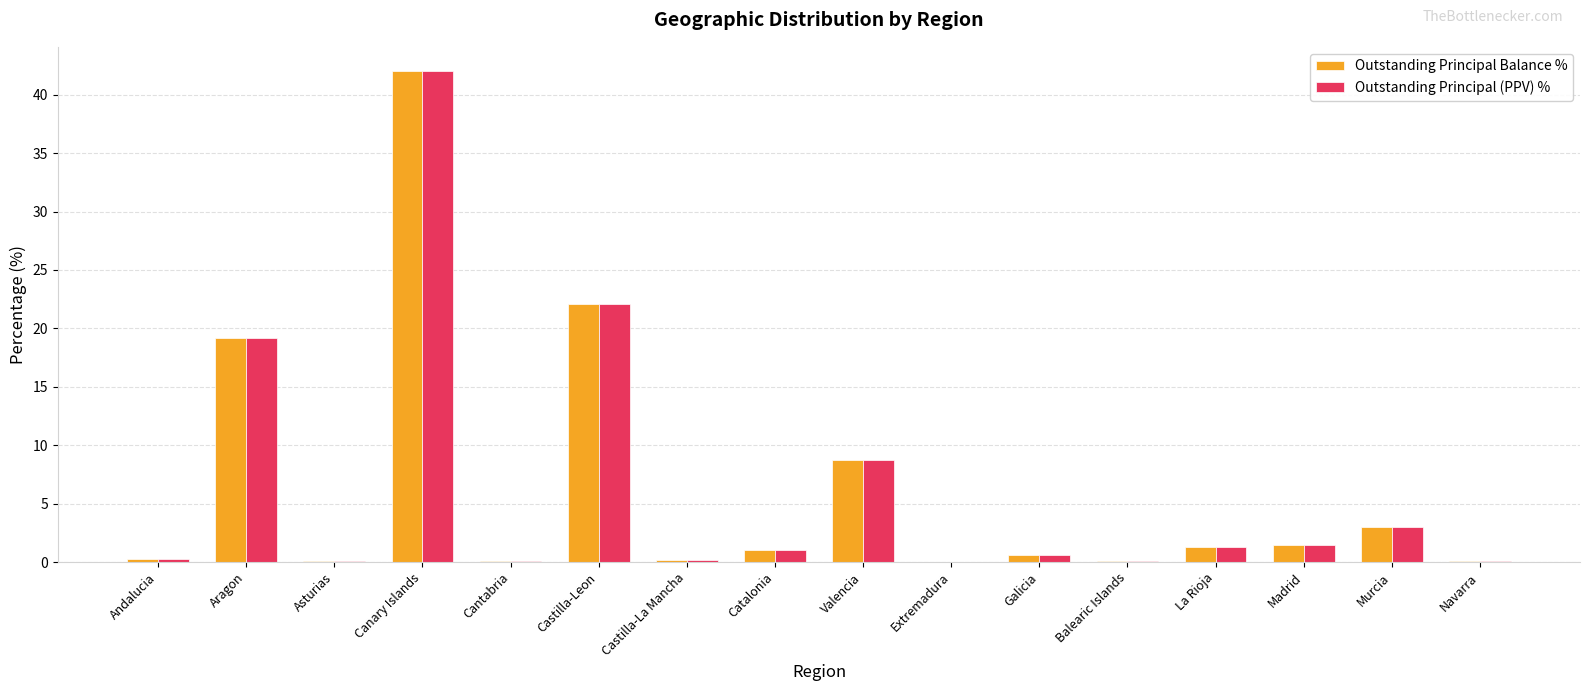

What is the sum of the Outstanding Principal (PPV) % values at Canary Islands and Madrid?

43.5